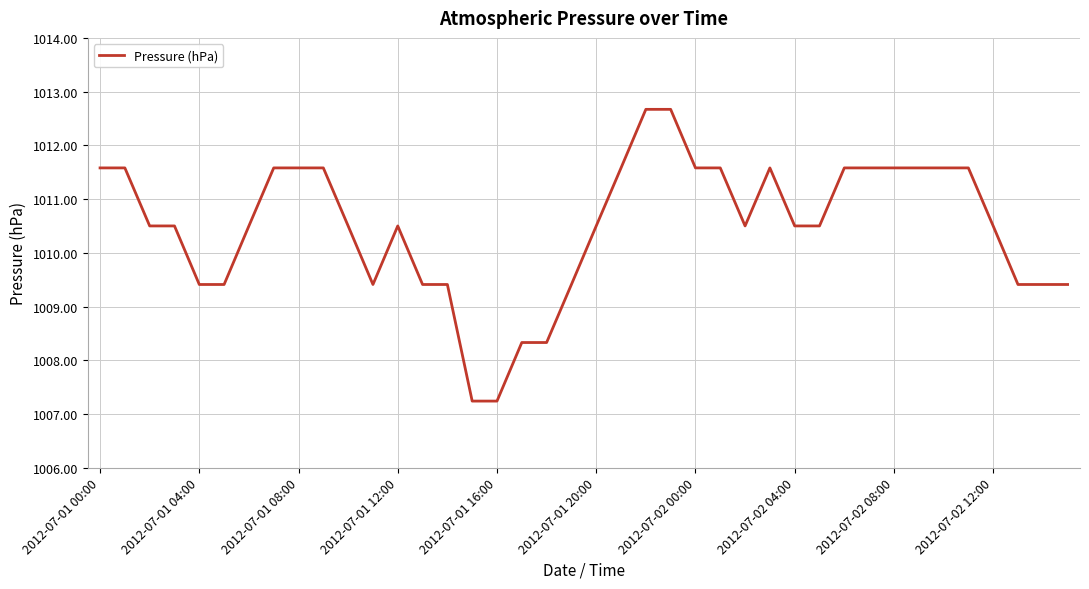

What is the smallest value displayed?

1007.2